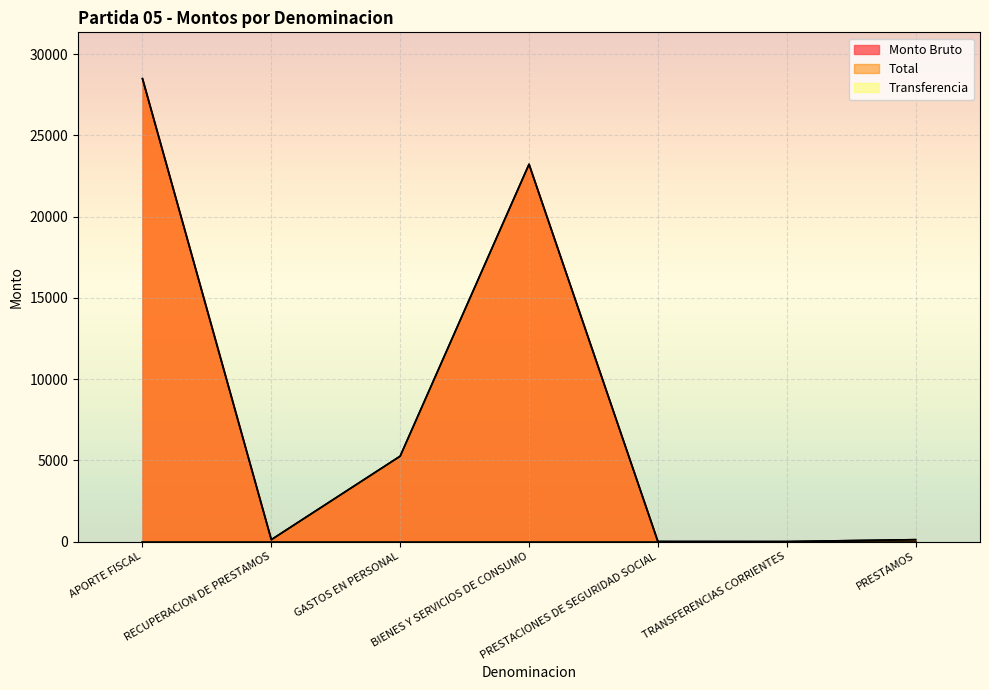

Reading left to right, extract all data points from this chart.

Monto Bruto: 28494	120	5260	23223	7	4	120
Total: 28494	120	5260	23223	7	4	120